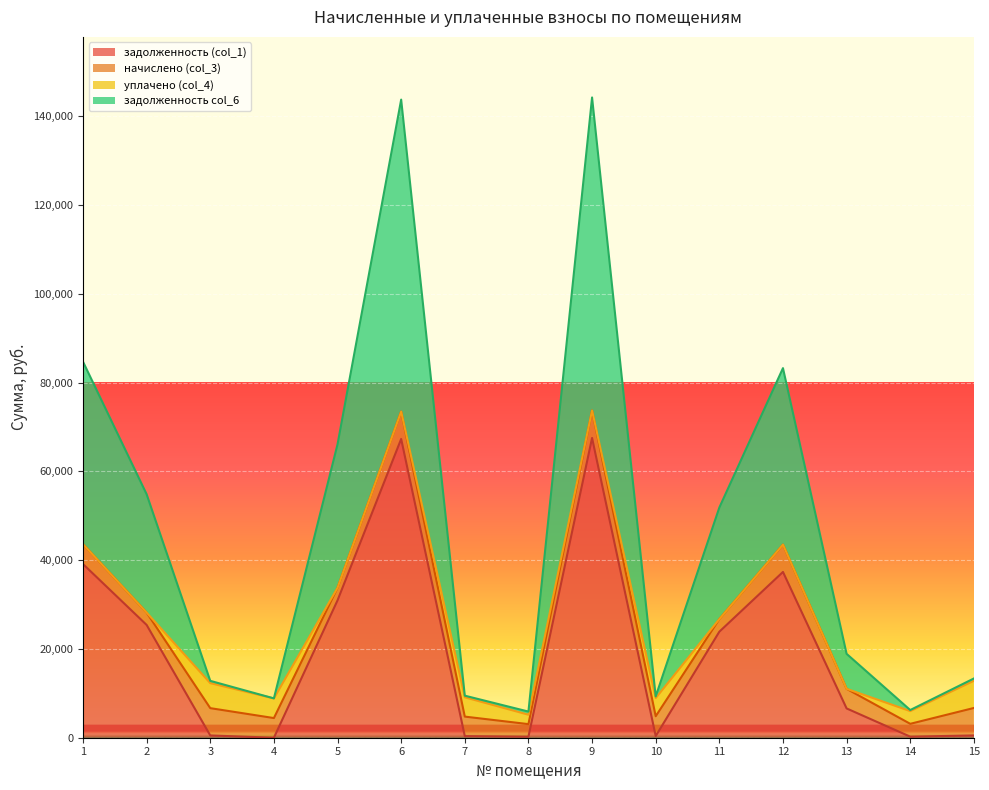

At which category does задолженность col_6 reach its first local peak?

6